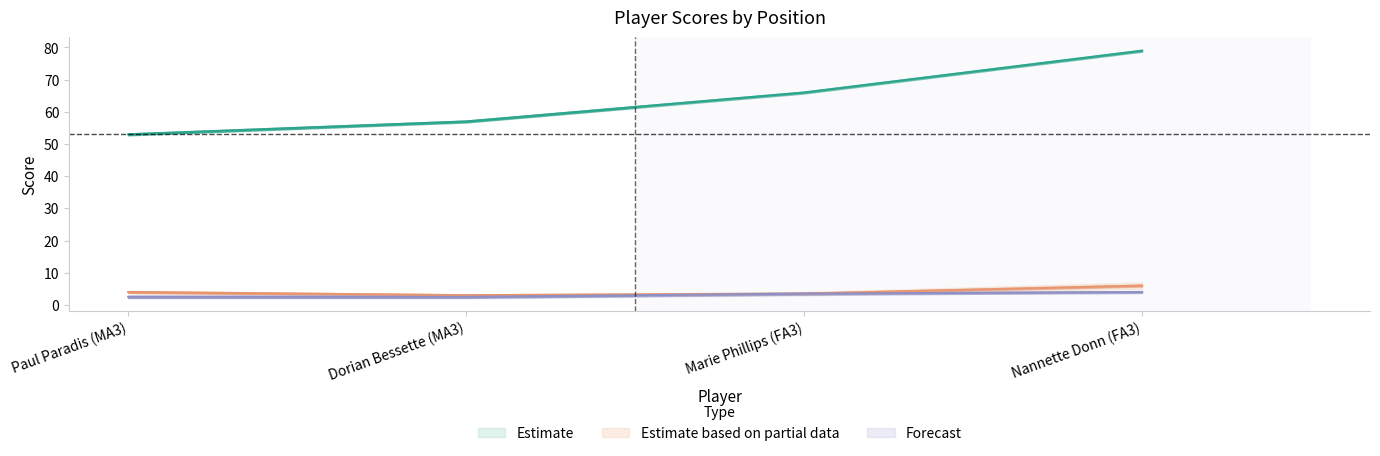

True or false: Estimate has more than 2 points higher than both neighbors.

False